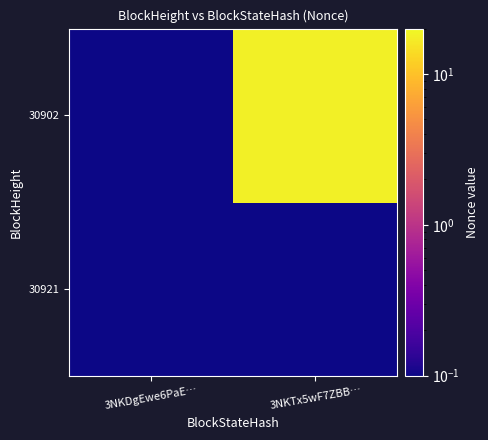

Reading left to right, list all the values displayed in this chart.

30921: 3NKDgEwe6PaE…=0.0	3NKTx5wF7ZBB…=0.0
30902: 3NKDgEwe6PaE…=0.0	3NKTx5wF7ZBB…=18.0